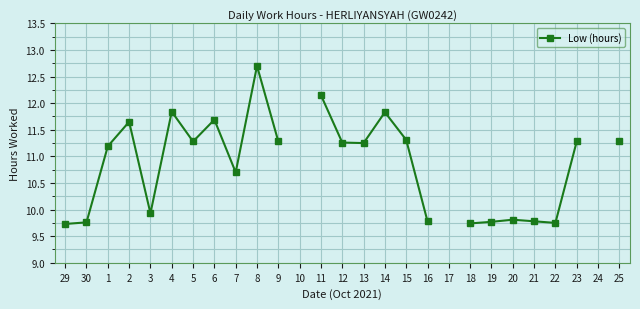

At which label does the data first exceed 11?

1